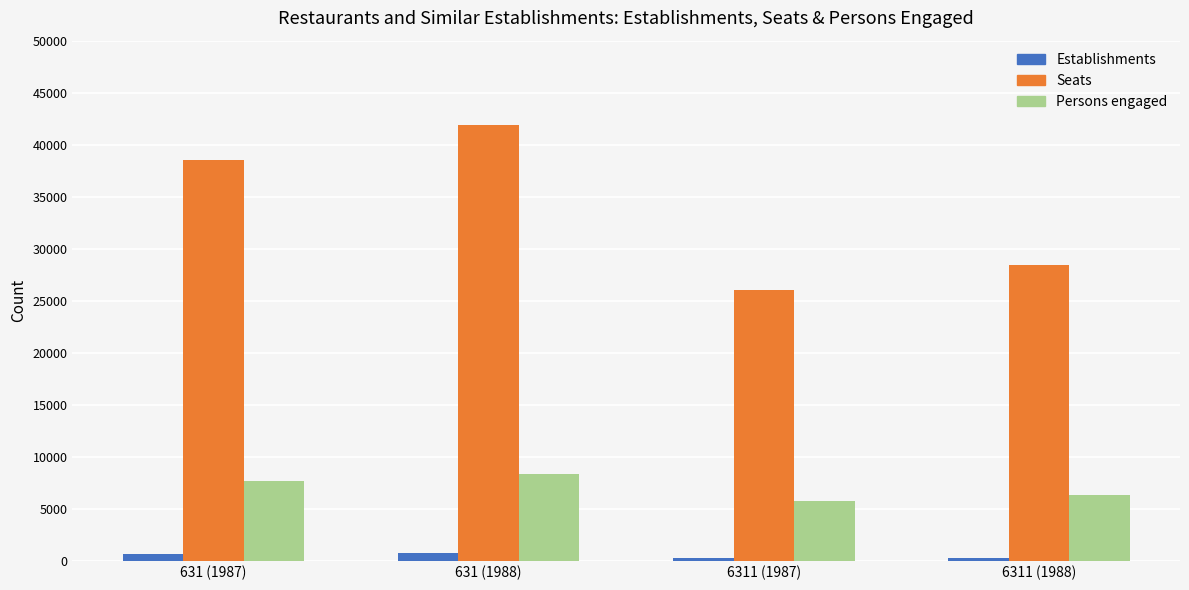

What is the difference between the second highest and minimum values in the Establishments series?

394